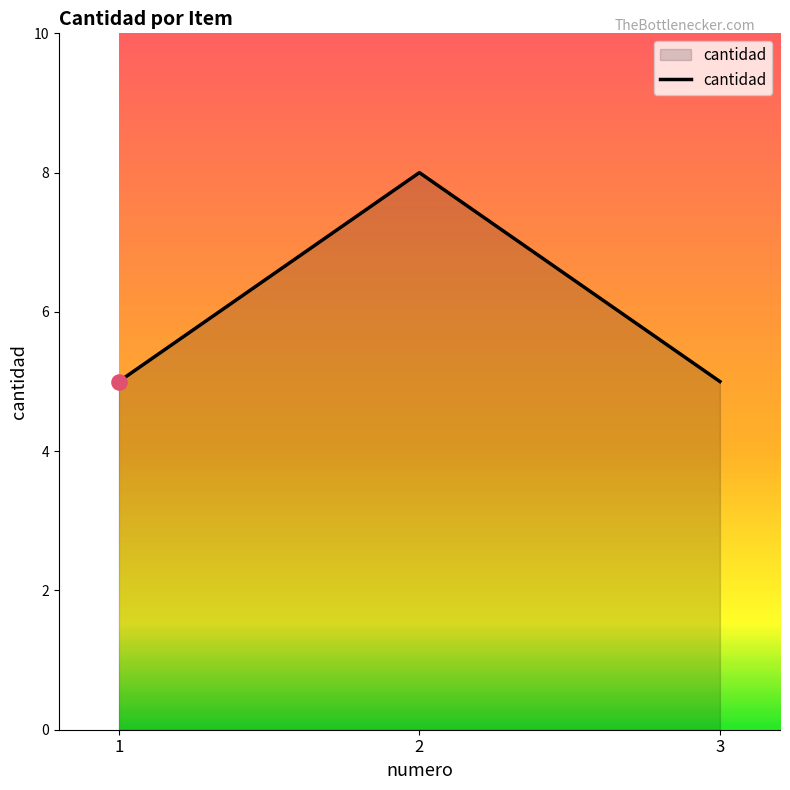

What is the ratio of the value at 1 to the value at 2?

0.6